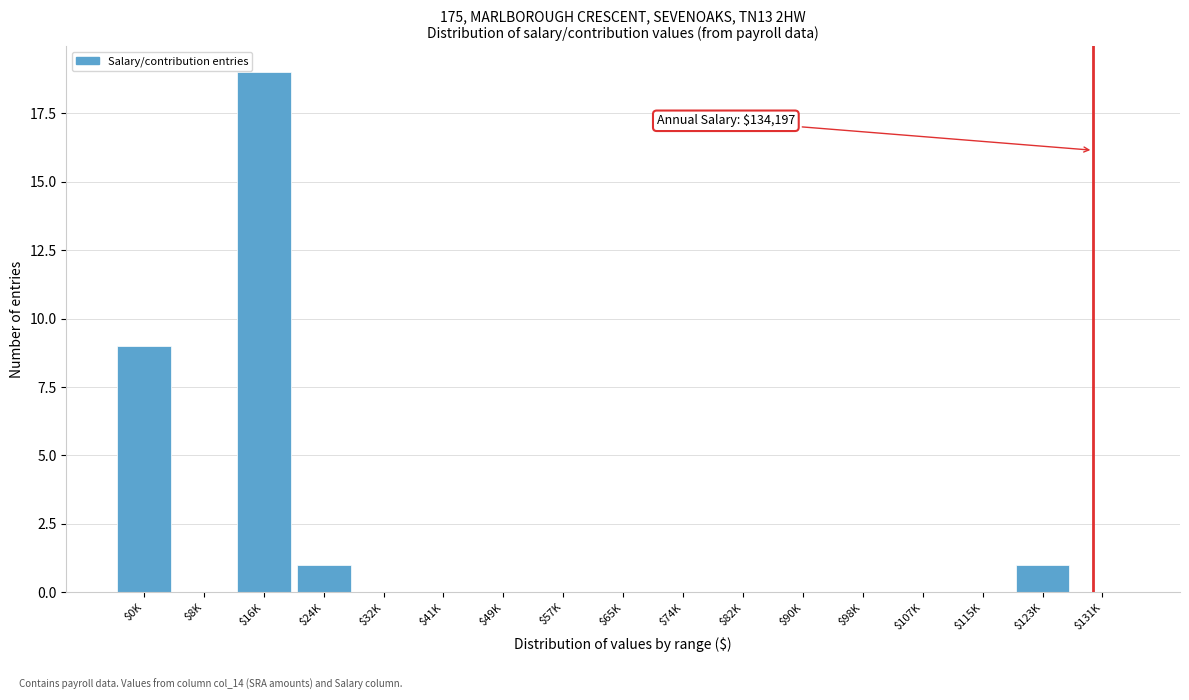

What is the sum of all values?

30